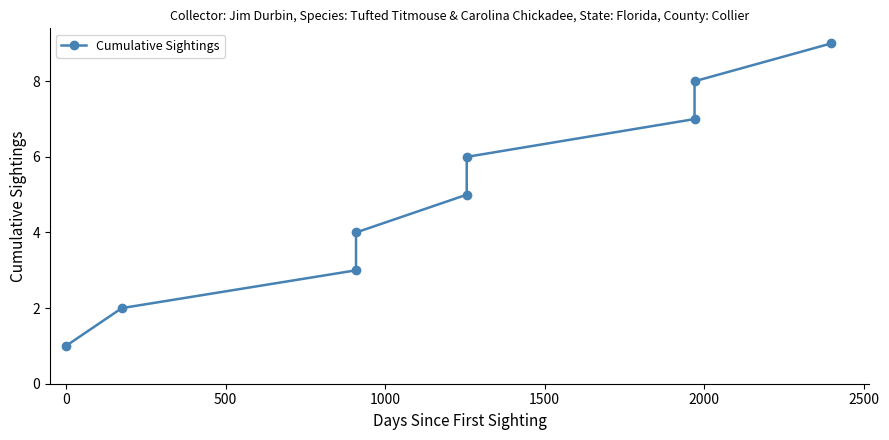

How many values are between 3 and 7?

5